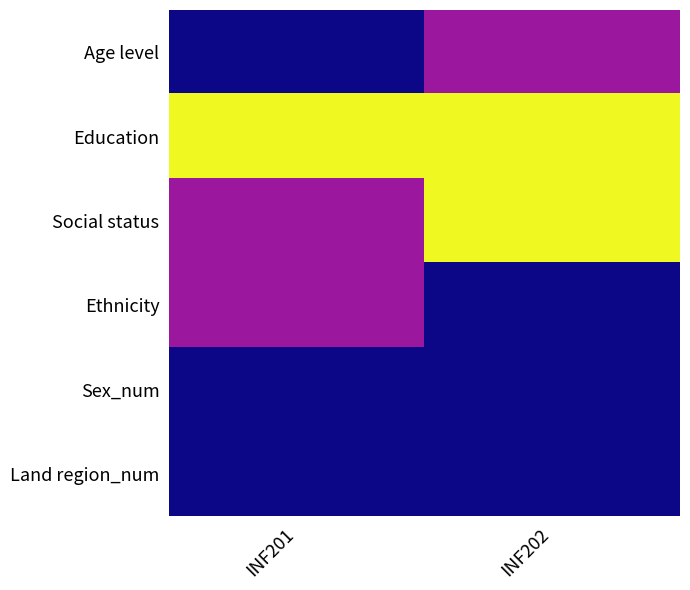

At how many categories does at least one series exceed 3?

2